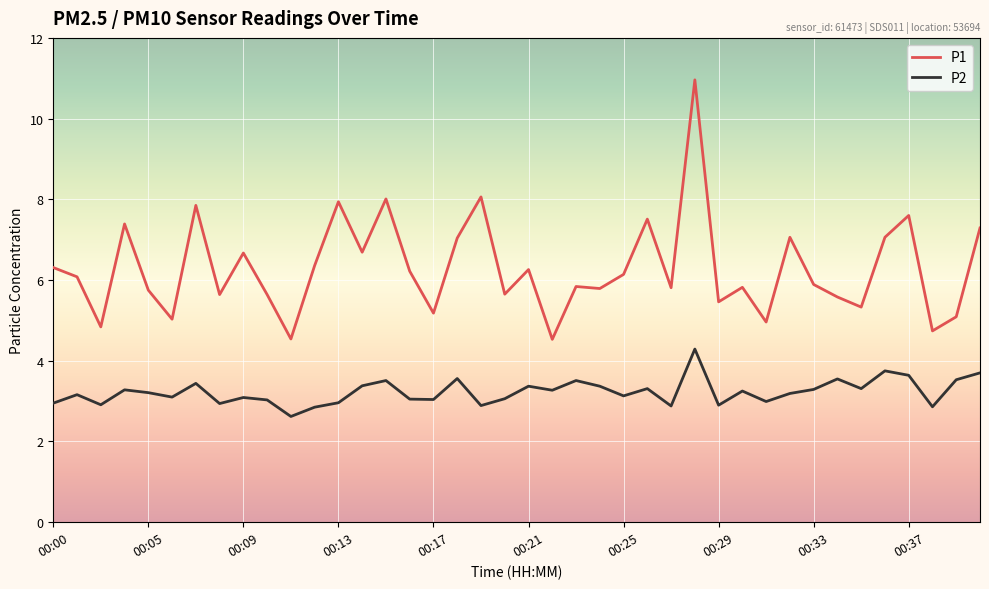

True or false: P2 and P1 cross at least once.

False